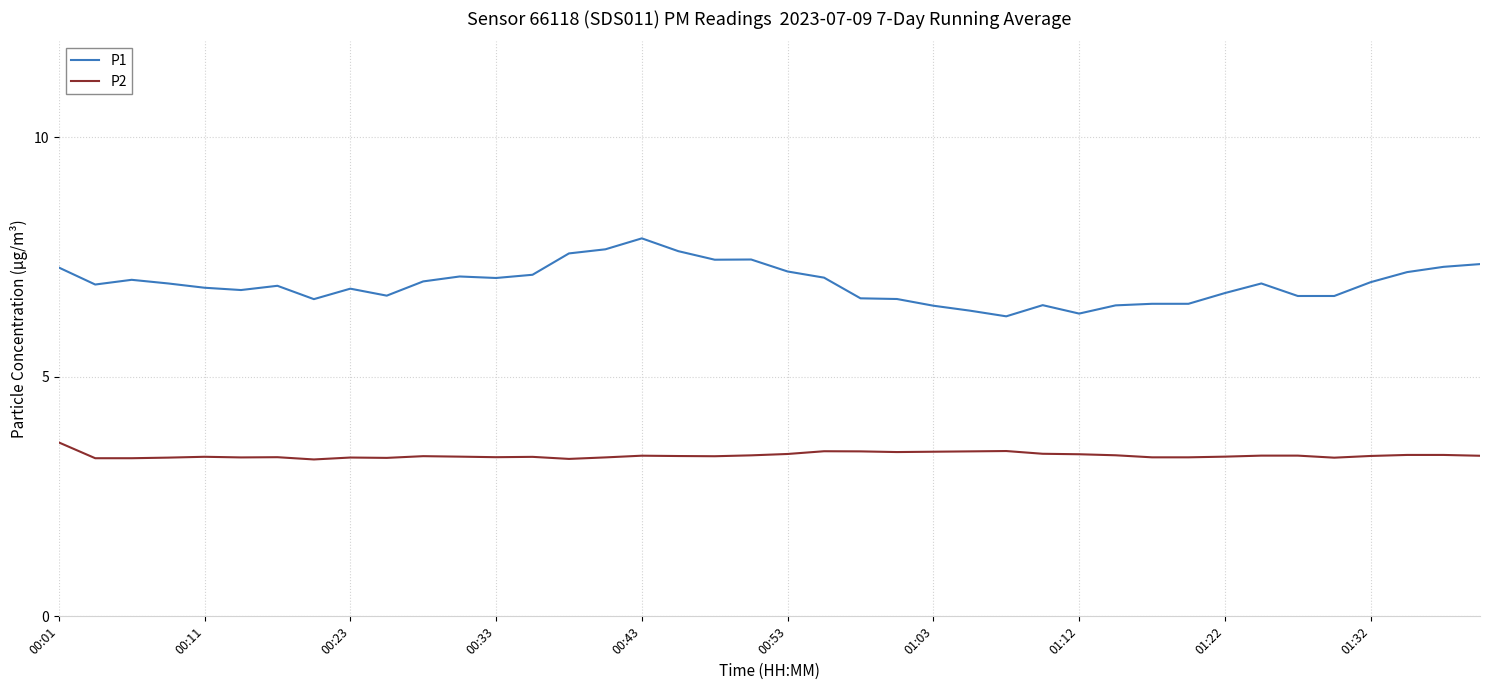

What is the difference between the maximum and minimum values in the P2 series?

0.4